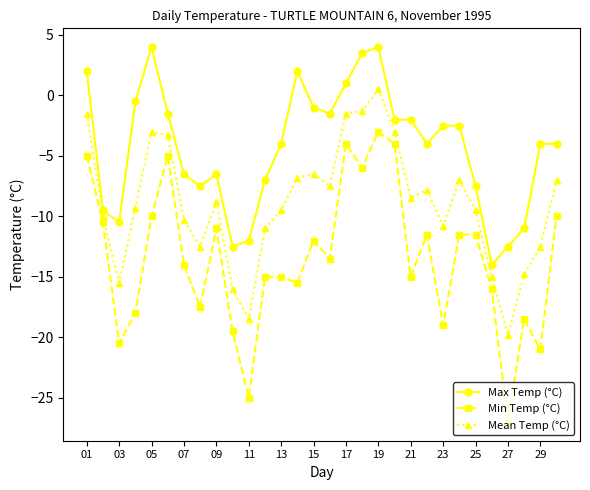

True or false: Min Temp (°C) has more than 2 points higher than both neighbors.

True